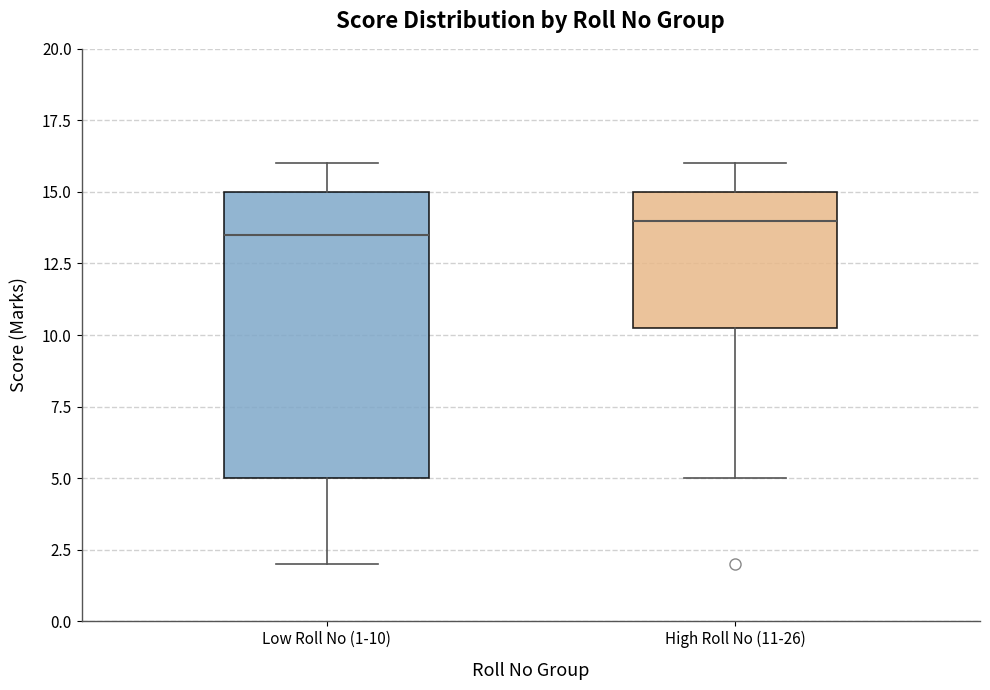

Where is the lower edge of the box for Low Roll No (1-10) on the y-axis? The values are not printed on the chart, so give them approximately, as read against the axis.

5.0